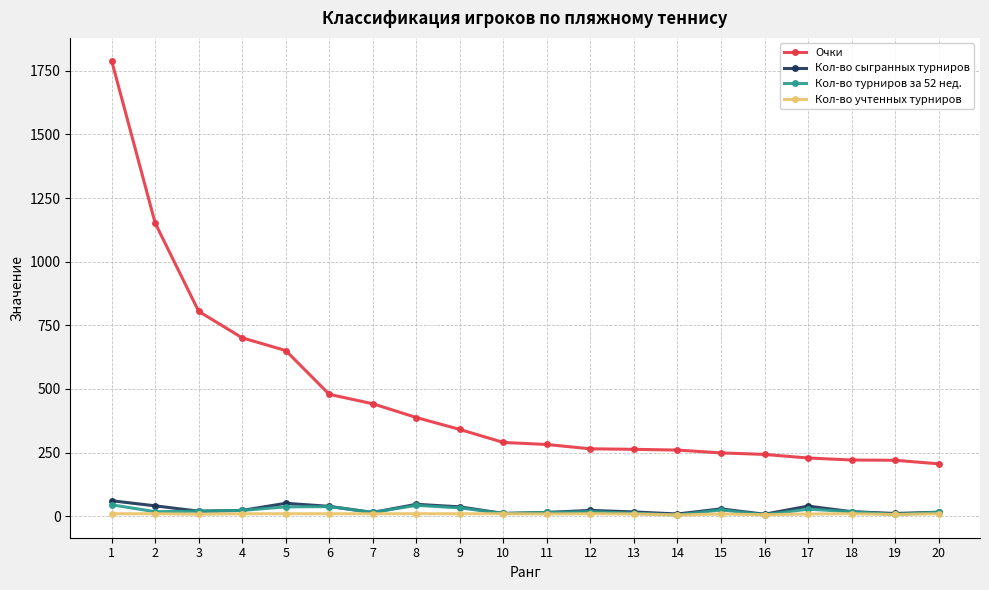

True or false: Кол-во сыгранных турниров has more than 2 points higher than both neighbors.

True